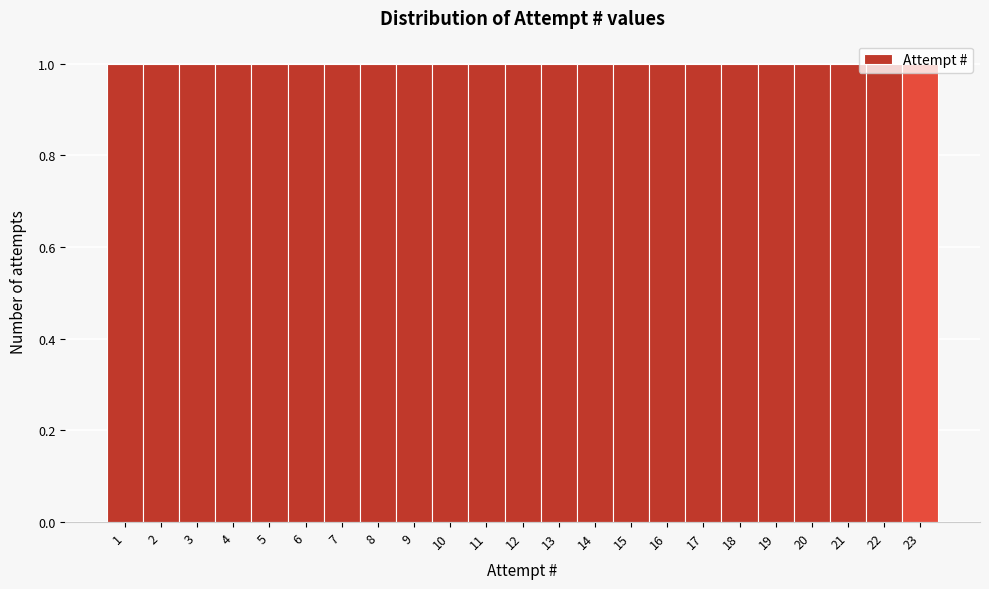

Reading left to right, transcribe this chart: for each bar, give the range it covers on the x-axis and its height. The values are not printed on the chart, so give them approximately, as read against the axis.

0.5 to 1.5: 1
1.5 to 2.5: 1
2.5 to 3.5: 1
3.5 to 4.5: 1
4.5 to 5.5: 1
5.5 to 6.5: 1
6.5 to 7.5: 1
7.5 to 8.5: 1
8.5 to 9.5: 1
9.5 to 10.5: 1
10.5 to 11.5: 1
11.5 to 12.5: 1
12.5 to 13.5: 1
13.5 to 14.5: 1
14.5 to 15.5: 1
15.5 to 16.5: 1
16.5 to 17.5: 1
17.5 to 18.5: 1
18.5 to 19.5: 1
19.5 to 20.5: 1
20.5 to 21.5: 1
21.5 to 22.5: 1
22.5 to 23.5: 1